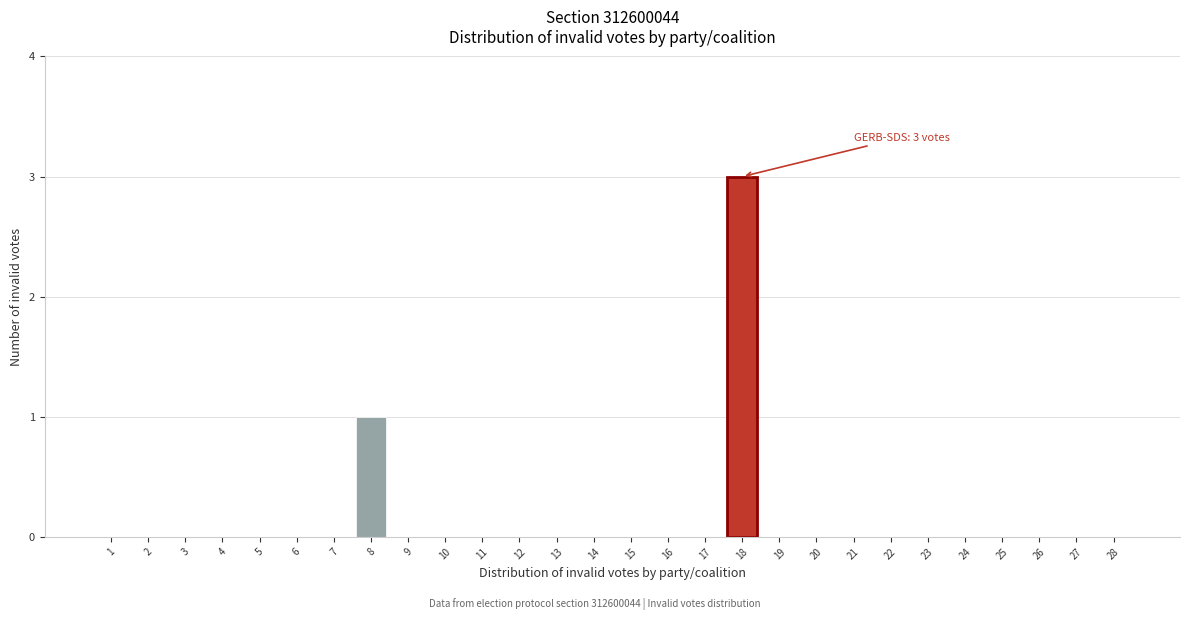

Reading right to left, what are all the values shown in this chart?

28=0	27=0	26=0	25=0	24=0	23=0	22=0	21=0	20=0	19=0	18=3	17=0	16=0	15=0	14=0	13=0	12=0	11=0	10=0	9=0	8=1	7=0	6=0	5=0	4=0	3=0	2=0	1=0